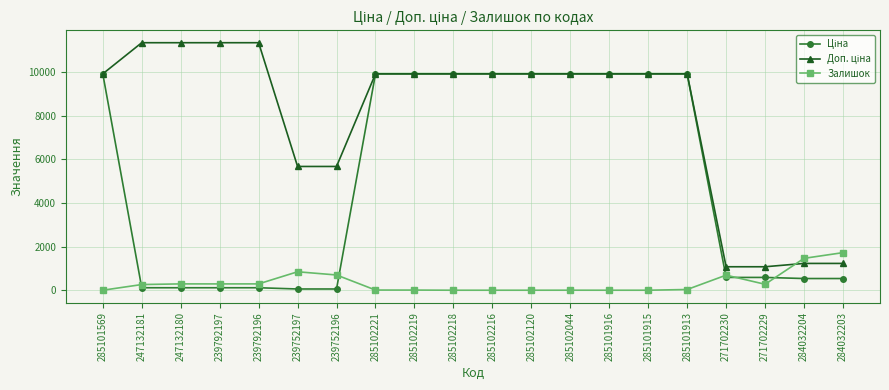

The value of Залишок at 247132181 is 260.0. True or false?

True